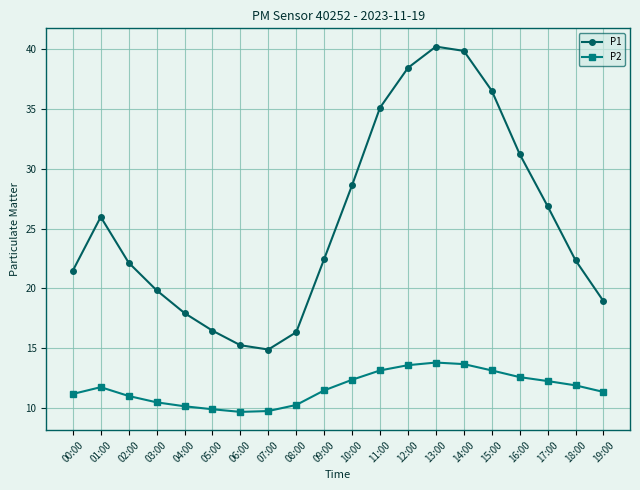

Between 05:00 and 12:00, which series saw the biggest shift?

P1